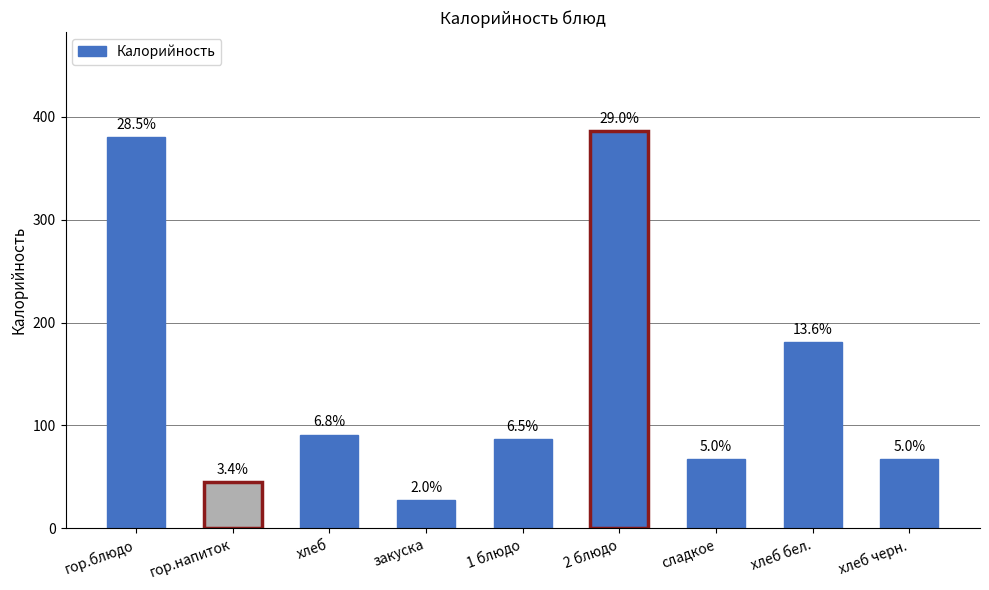

Where does the data first go above 87?

гор.блюдо